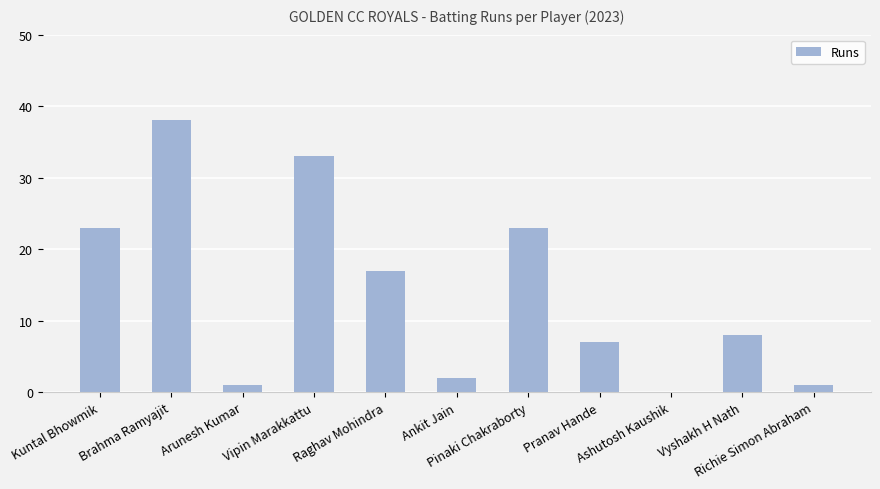

Approximately how many times larger is the value at Pinaki Chakraborty compared to Brahma Ramyajit?

0.6